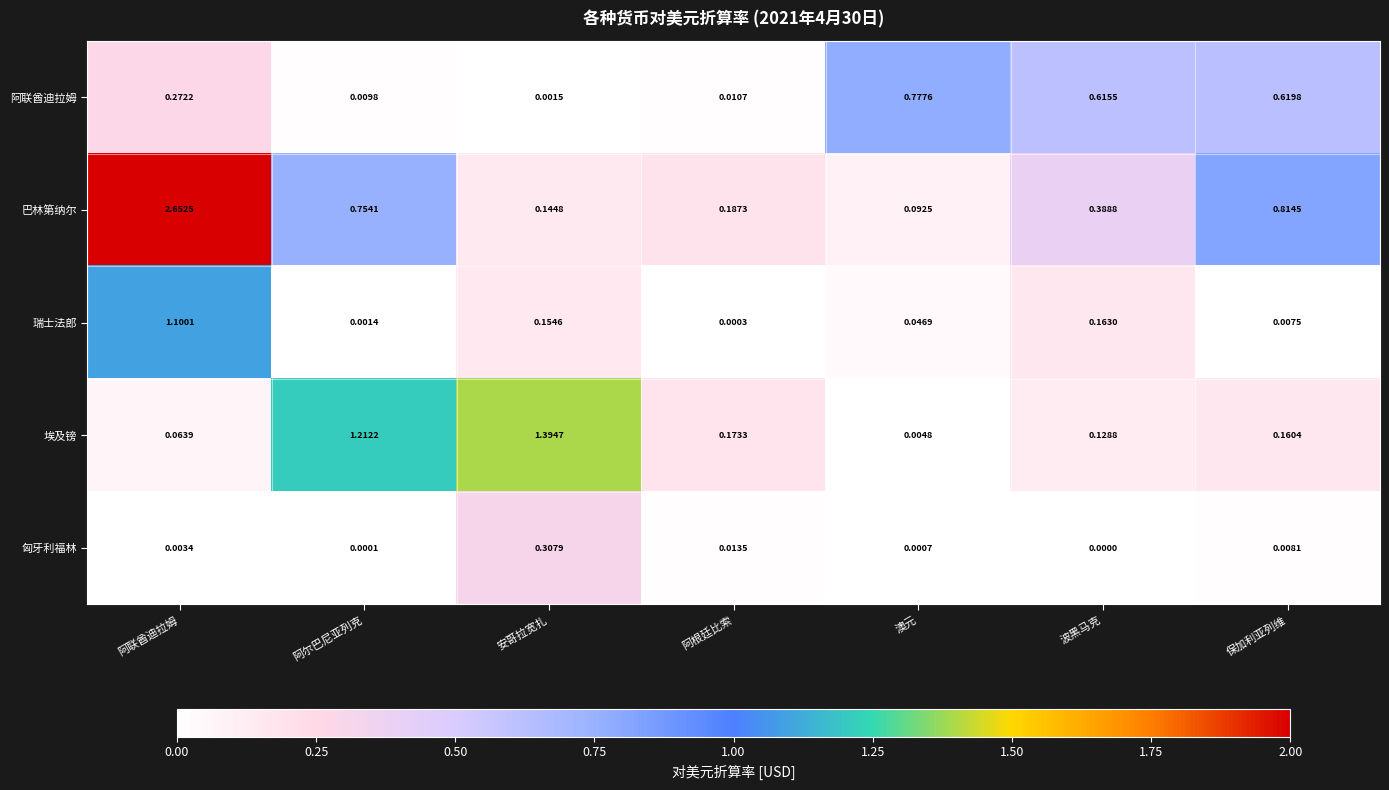

Which series has the largest range (max minus min)?

巴林第纳尔